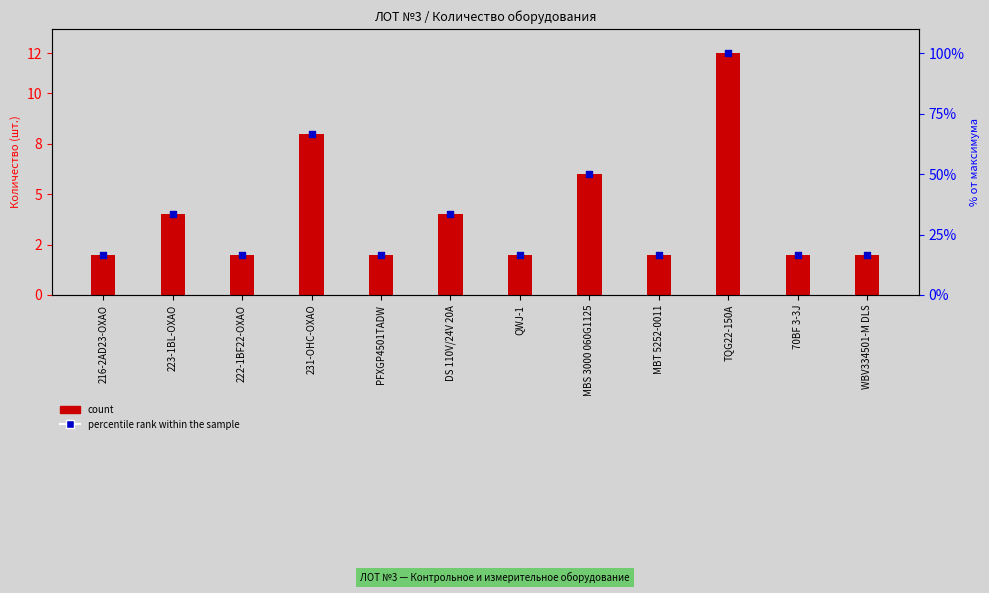

What is the total value across all series at QWJ-1?

18.7